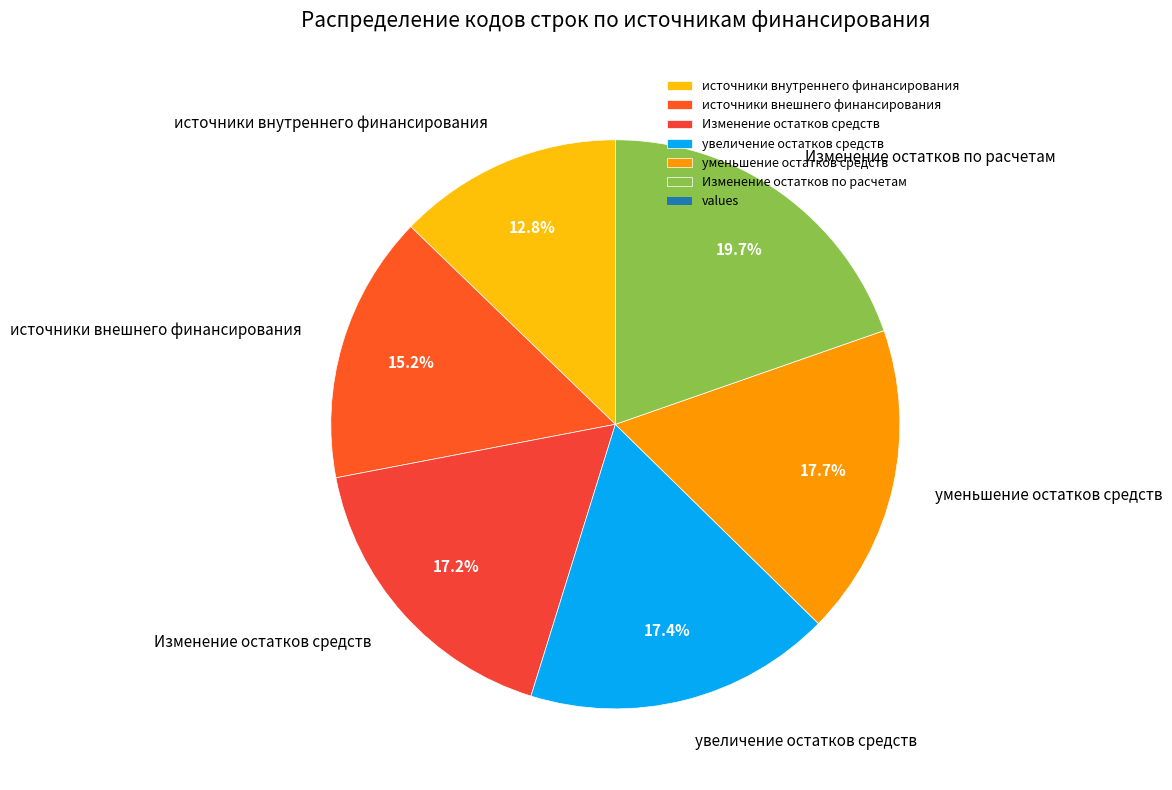

Does источники внутреннего финансирования account for over 50% of the chart?

No